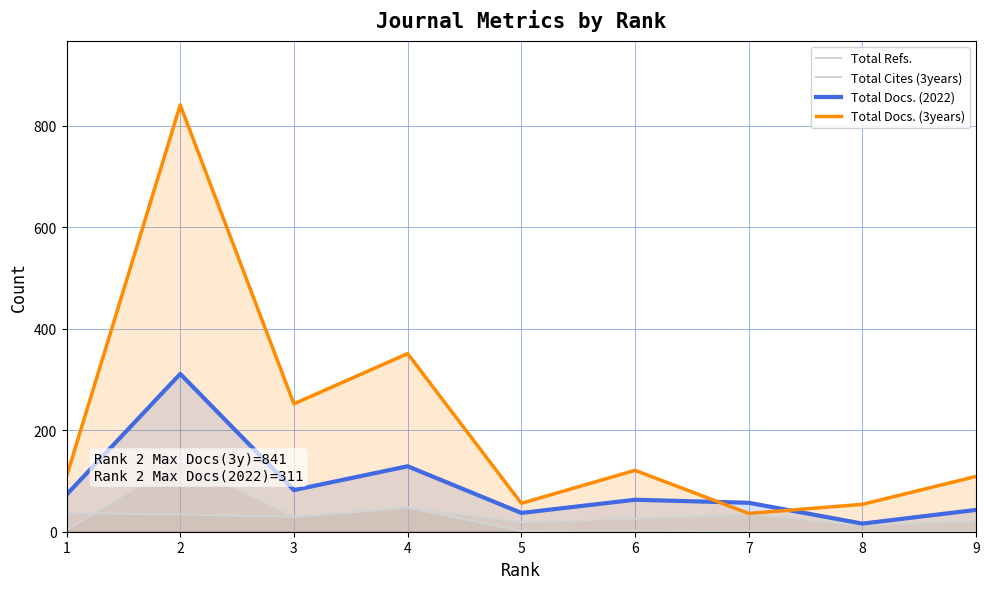

What is the difference between the Total Docs. (3years) values at 6 and 4?

230.0